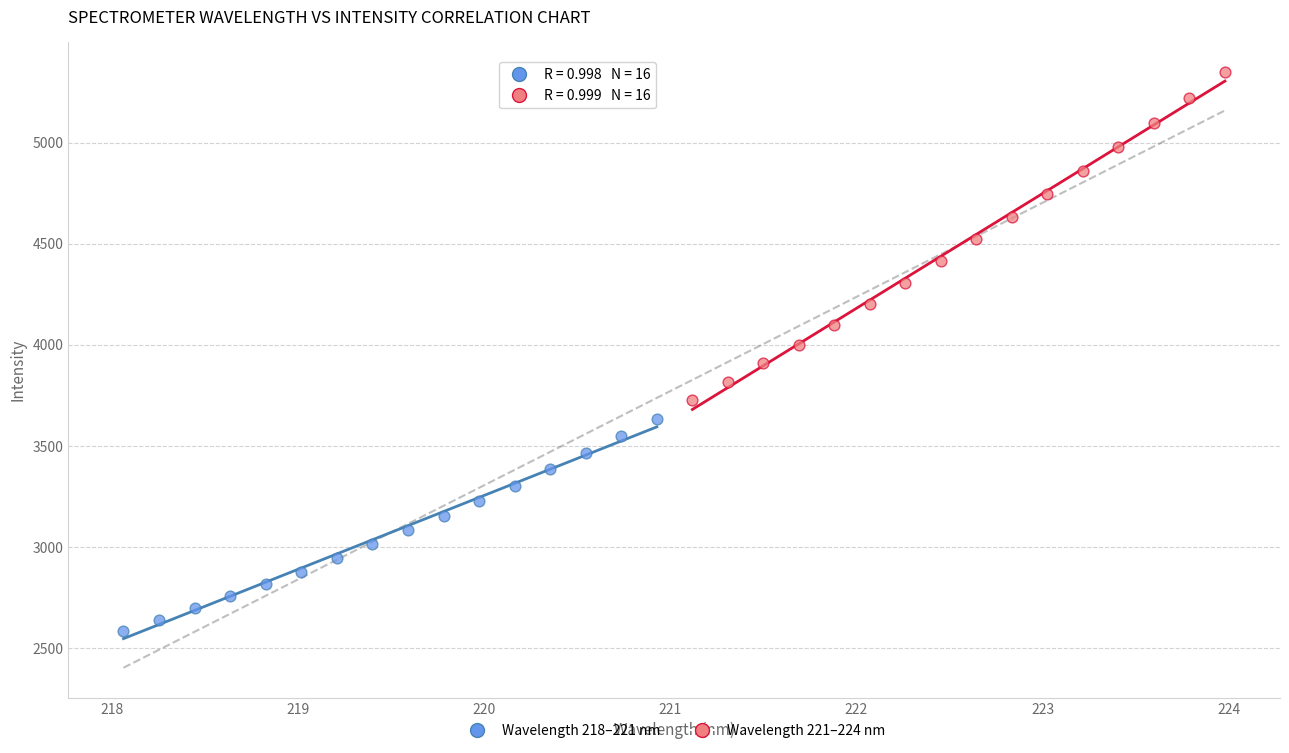

Which series contains the lowest Y value?

Wavelength 218–221 nm